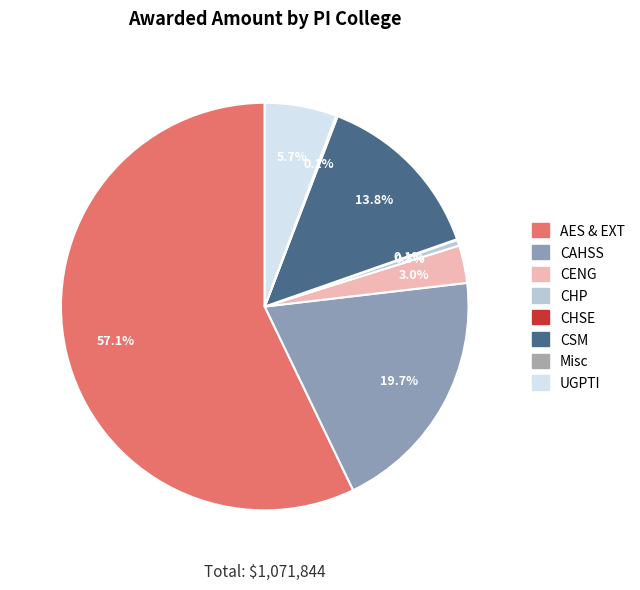

To the nearest percent, what is the difference between the Misc and UGPTI slice percentages?

6%